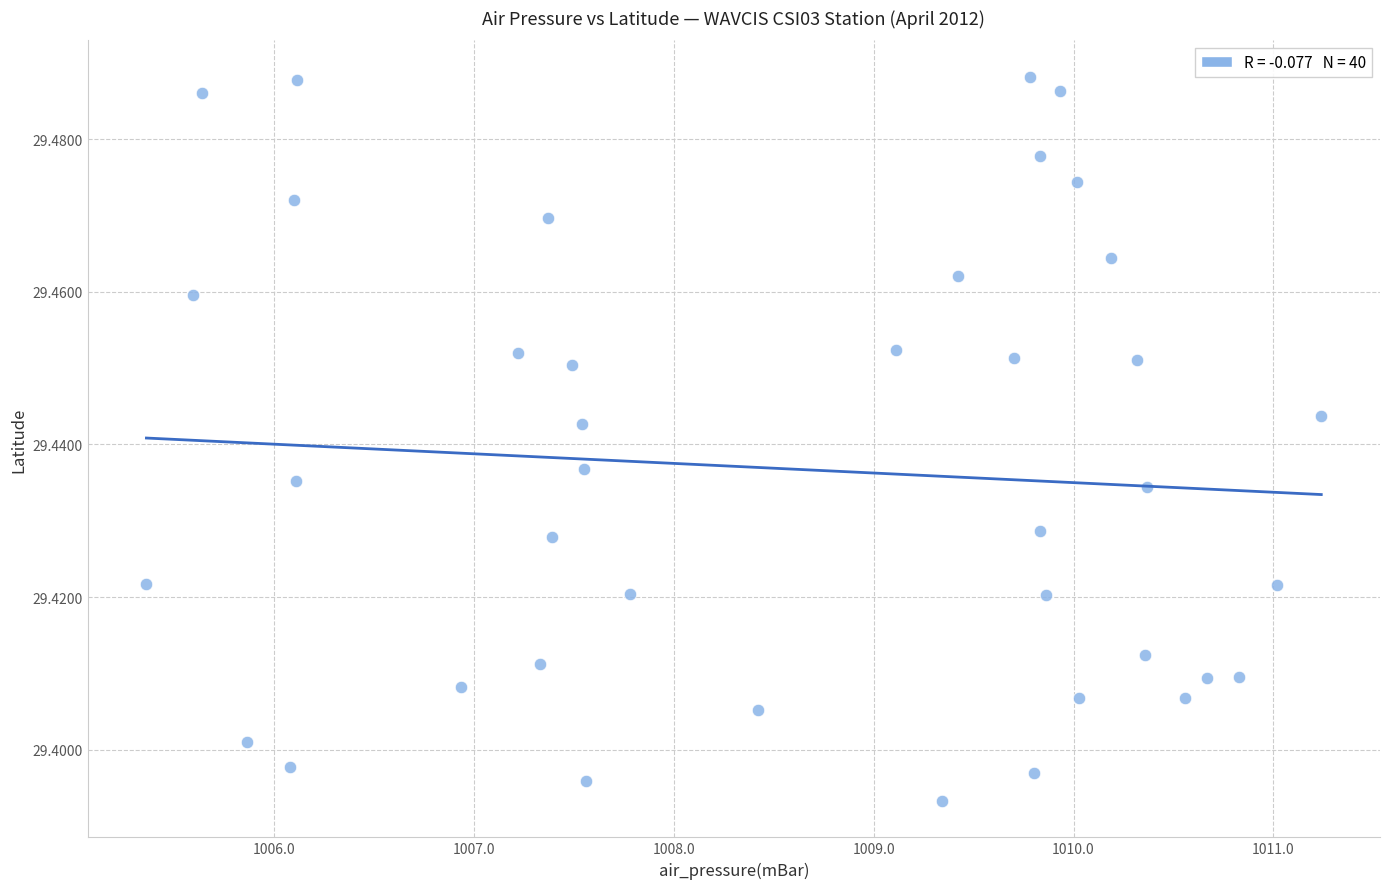

What is the range of X values (max minus min)?

5.9